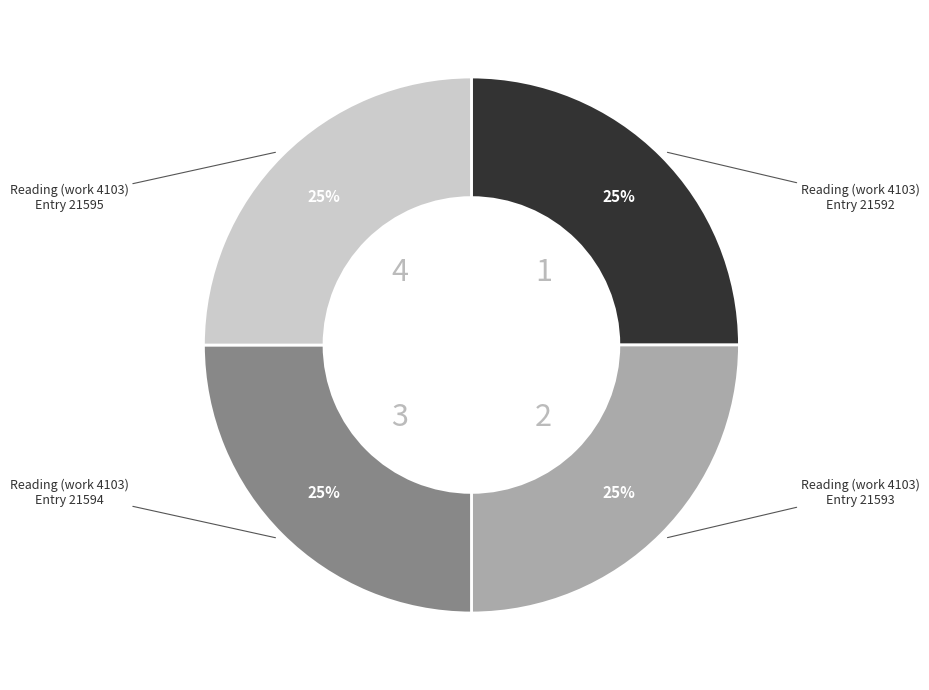

Is there a majority slice in this chart?

No